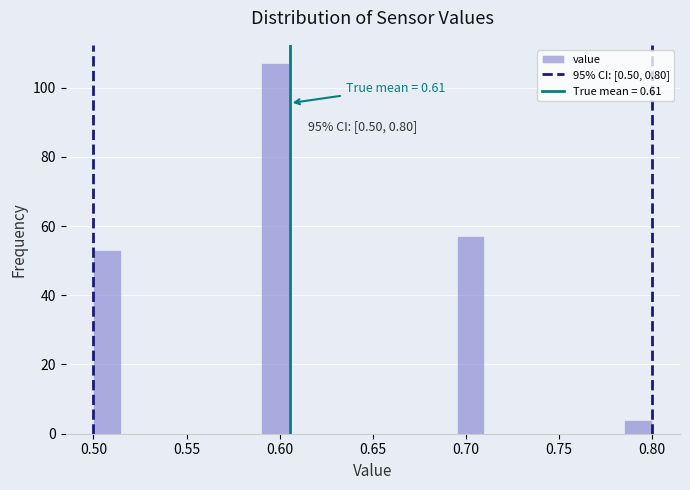

Read against the x-axis, roughly where is the centre of the tallest bar?

0.600